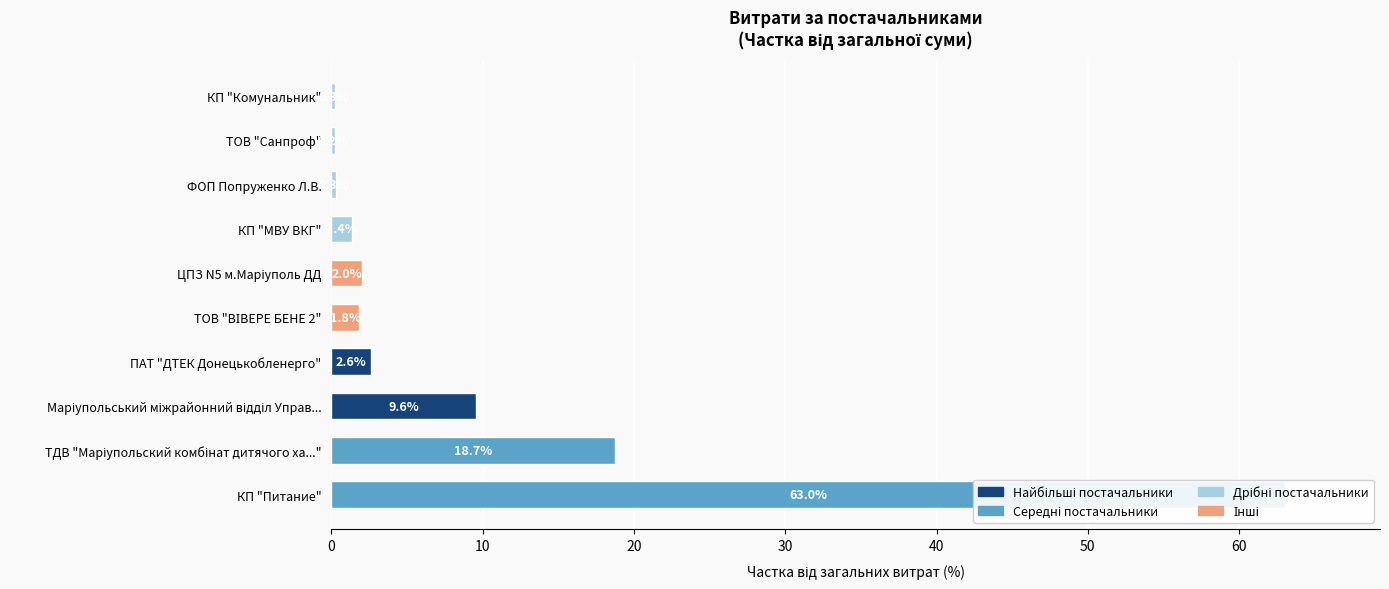

What is the sum of all values?

100.0